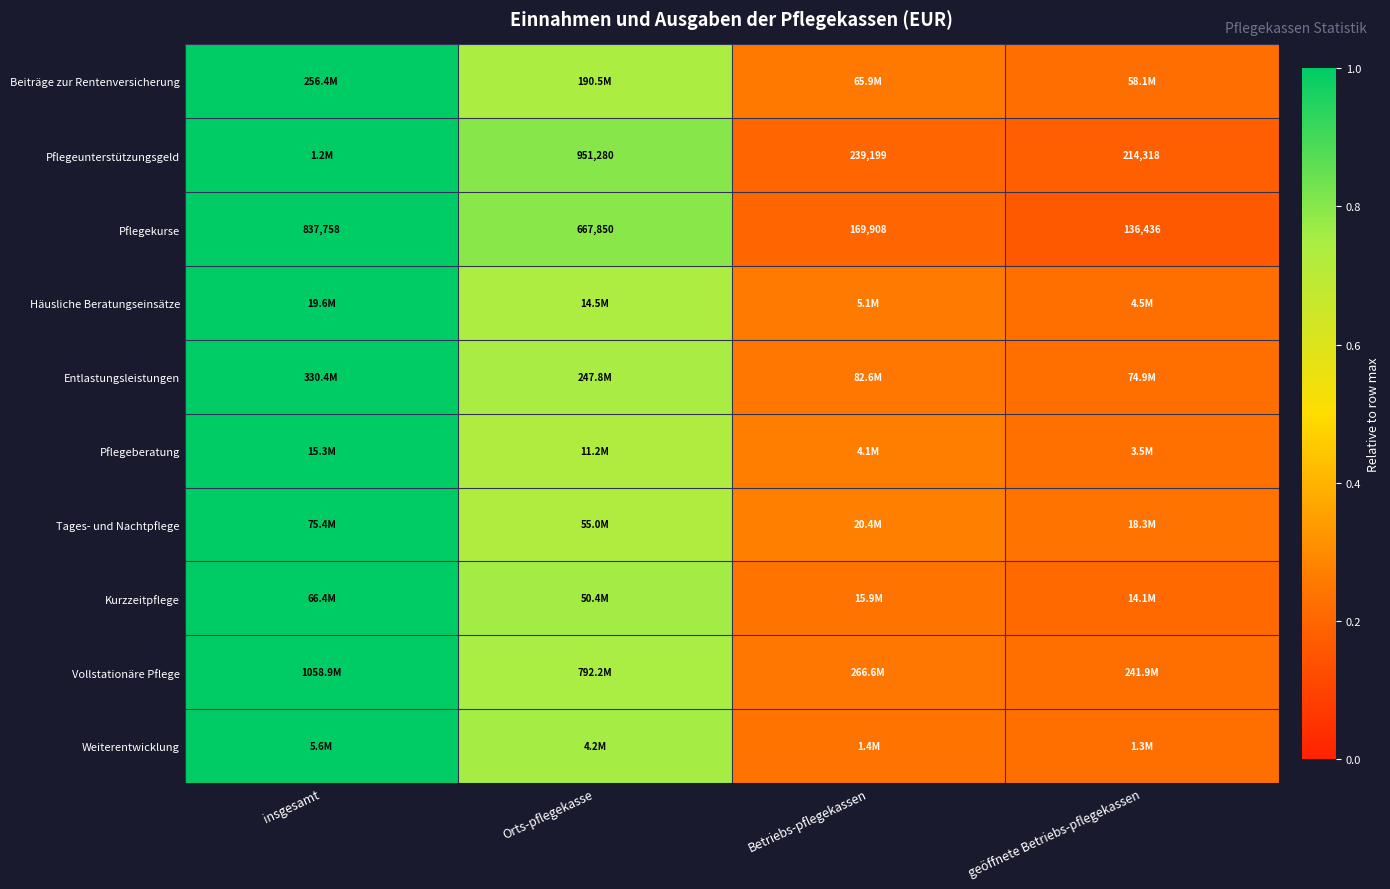

At which label is Pflegekurse closest to 487097?

Orts-pflegekasse